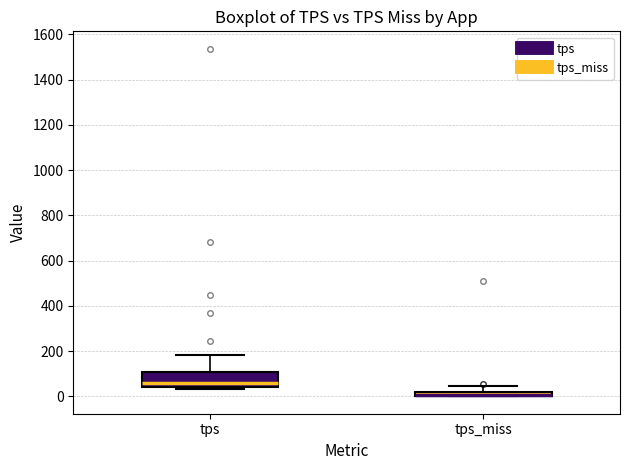

Which box is the tallest, from its lower edge to its upper edge?

tps